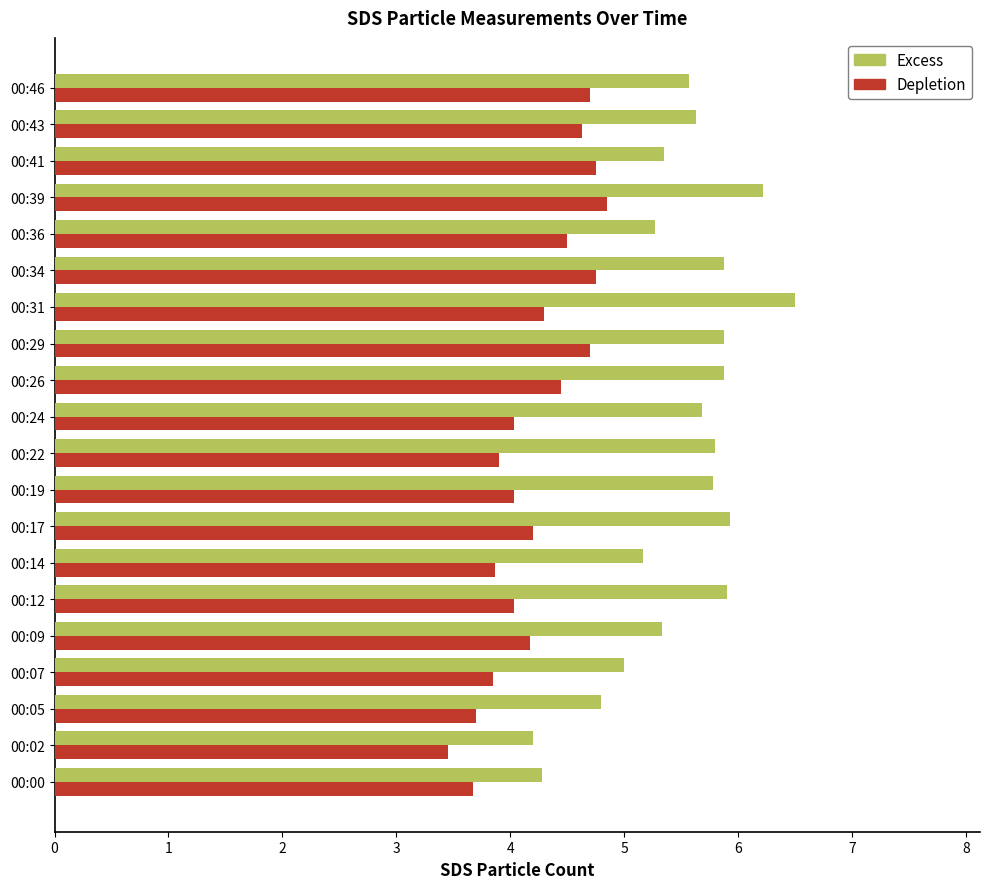

What is the total value across all series at 00:02?

7.7